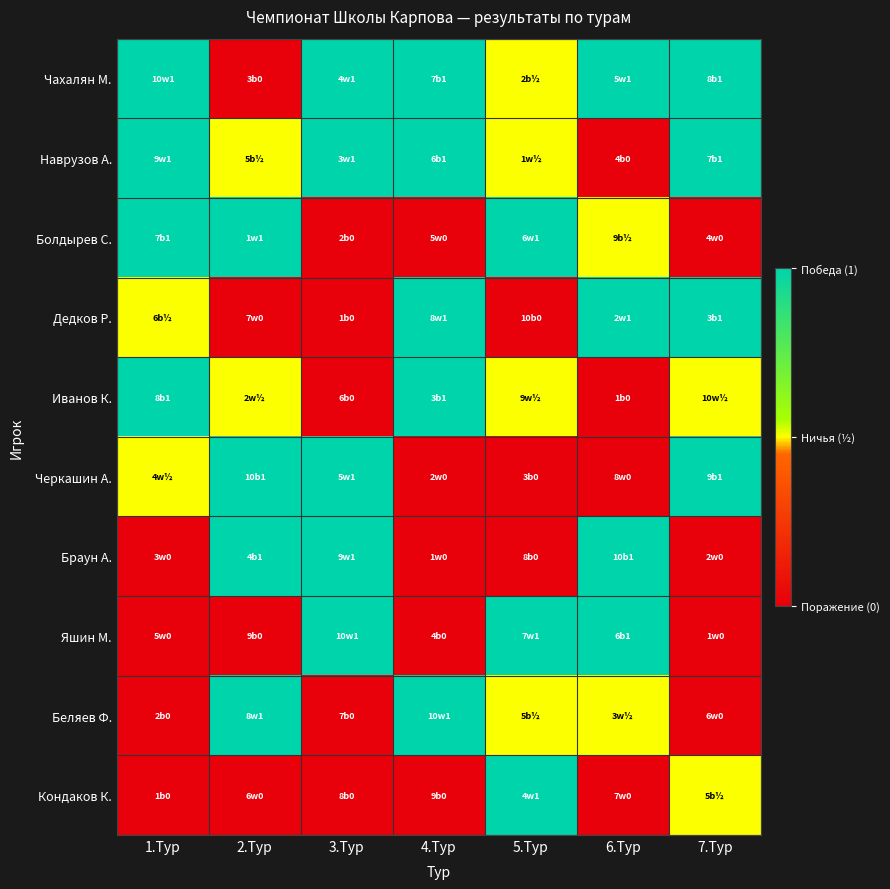

Rank the series at 5.Тур from lowest to highest value.

Дедков Р., Черкашин А., Браун А., Чахалян М., Наврузов А., Иванов К., Беляев Ф., Болдырев С., Яшин М., Кондаков К.